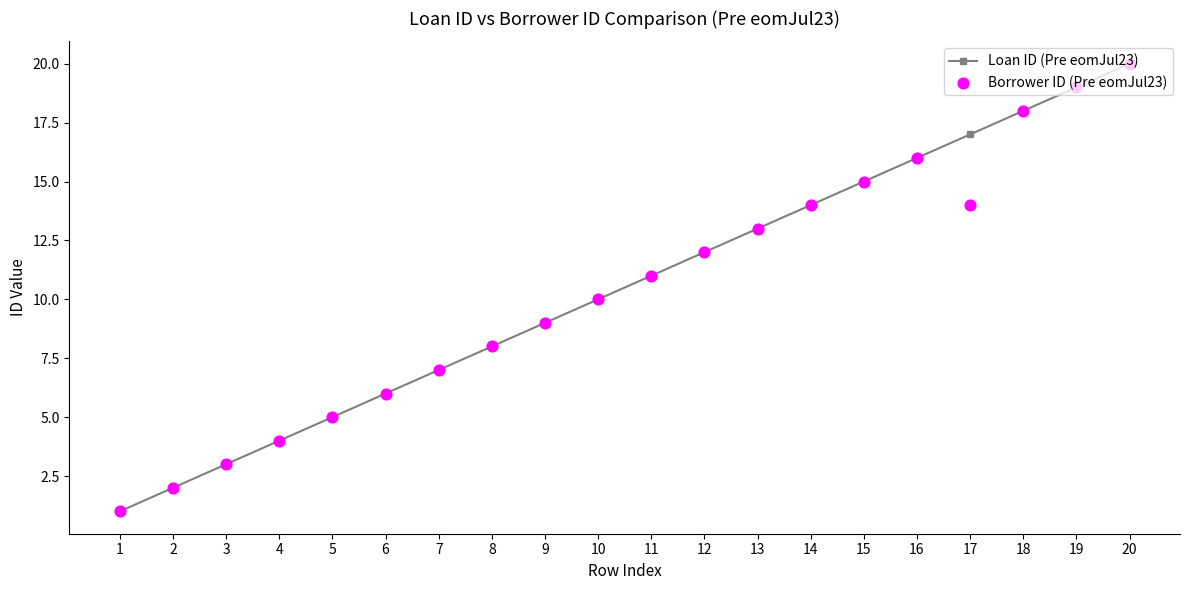

Is the value of Borrower ID (Pre eomJul23) at 17 greater than the value of Loan ID (Pre eomJul23) at 14?

No